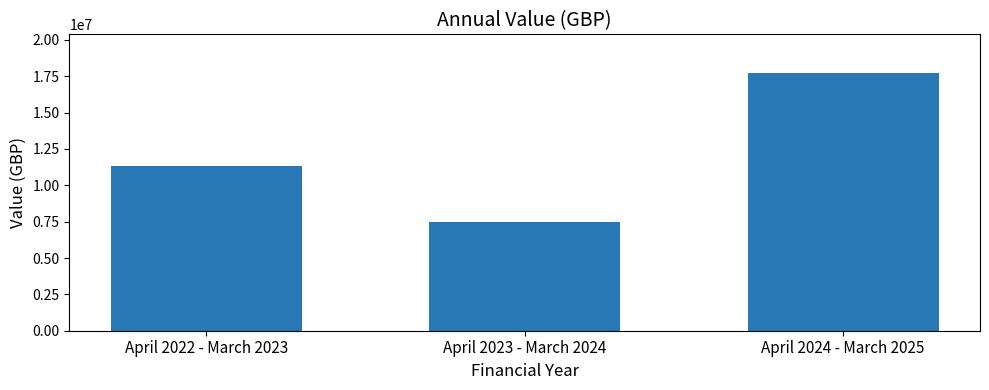

The value at April 2023 - March 2024 is 12901344. True or false?

False